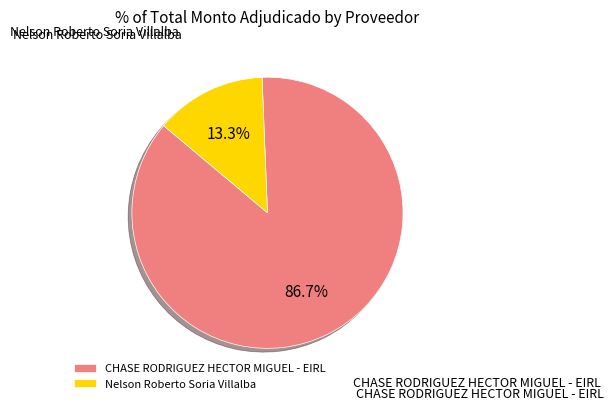

Which slice represents more than half of the pie?

CHASE RODRIGUEZ HECTOR MIGUEL - EIRL